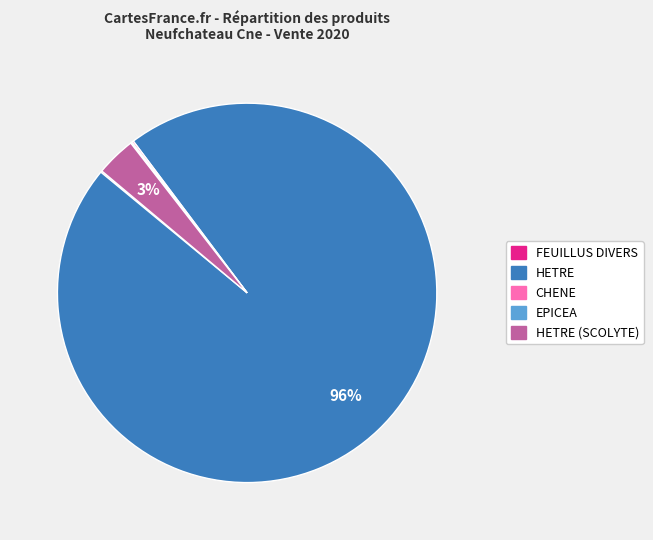

Which slice is the largest?

HETRE